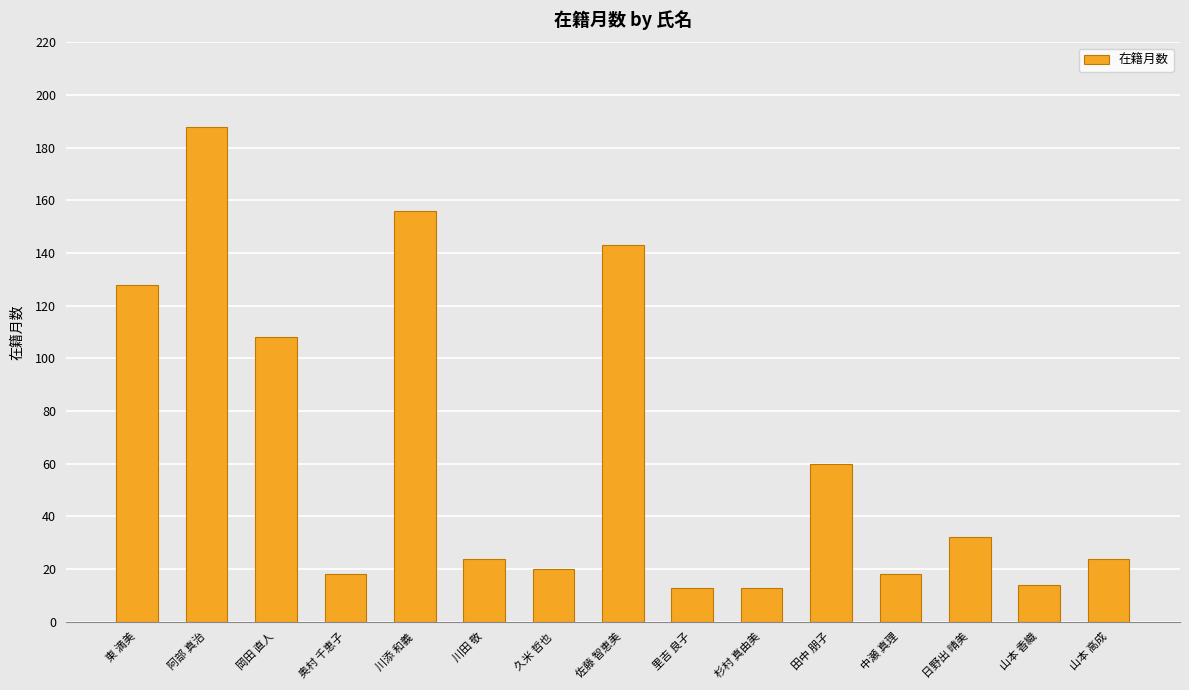

The chart shows a value of 201 at 佐藤 智恵美. True or false?

False